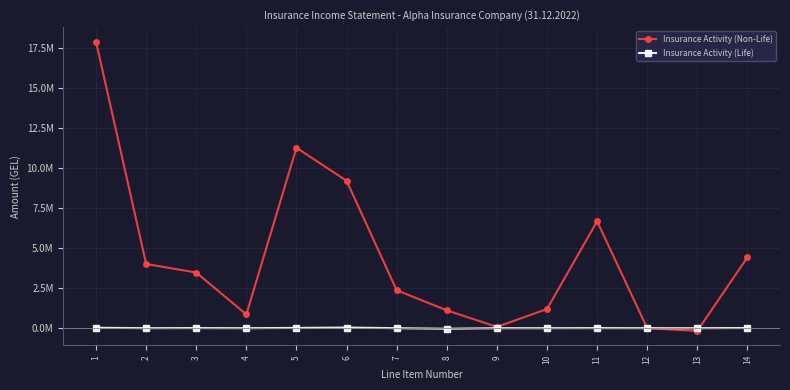

At which category is the sum across all series the highest?

1